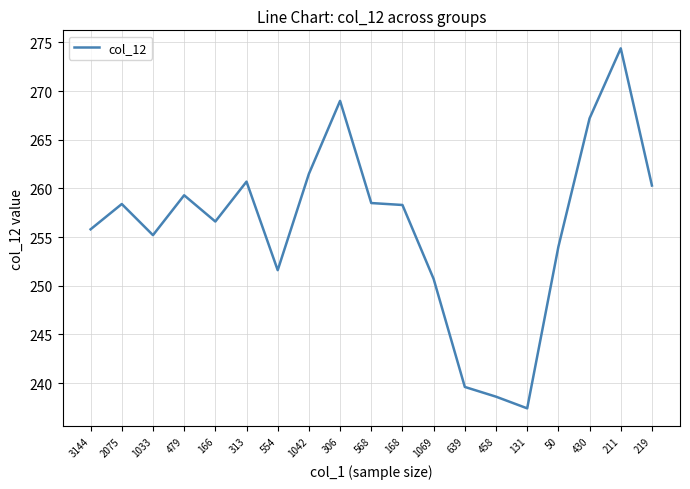

How many lines are shown in the chart?

1